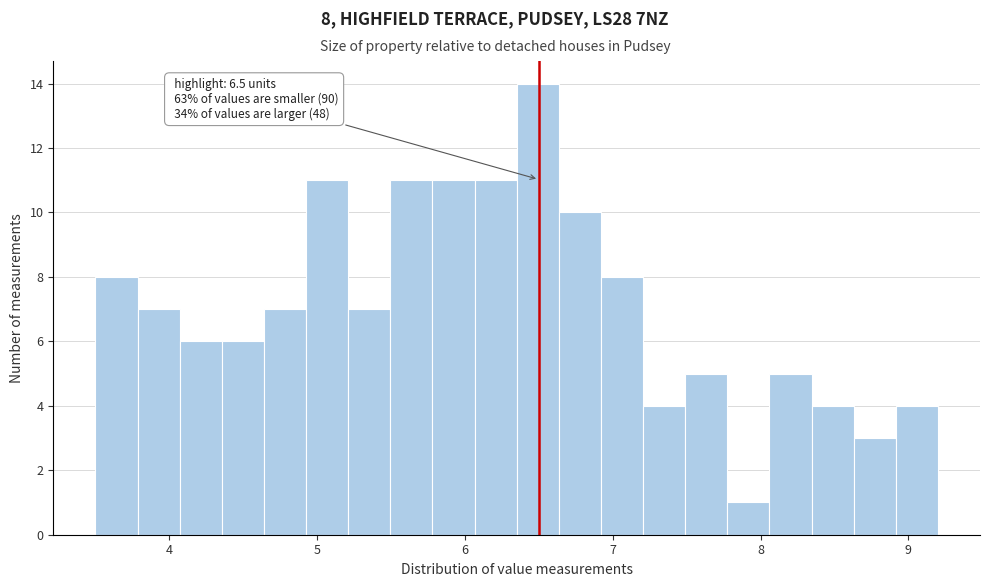

Around what value on the x-axis is the tallest bar? Give the approximate position of its centre, as read against the axis.

6.5